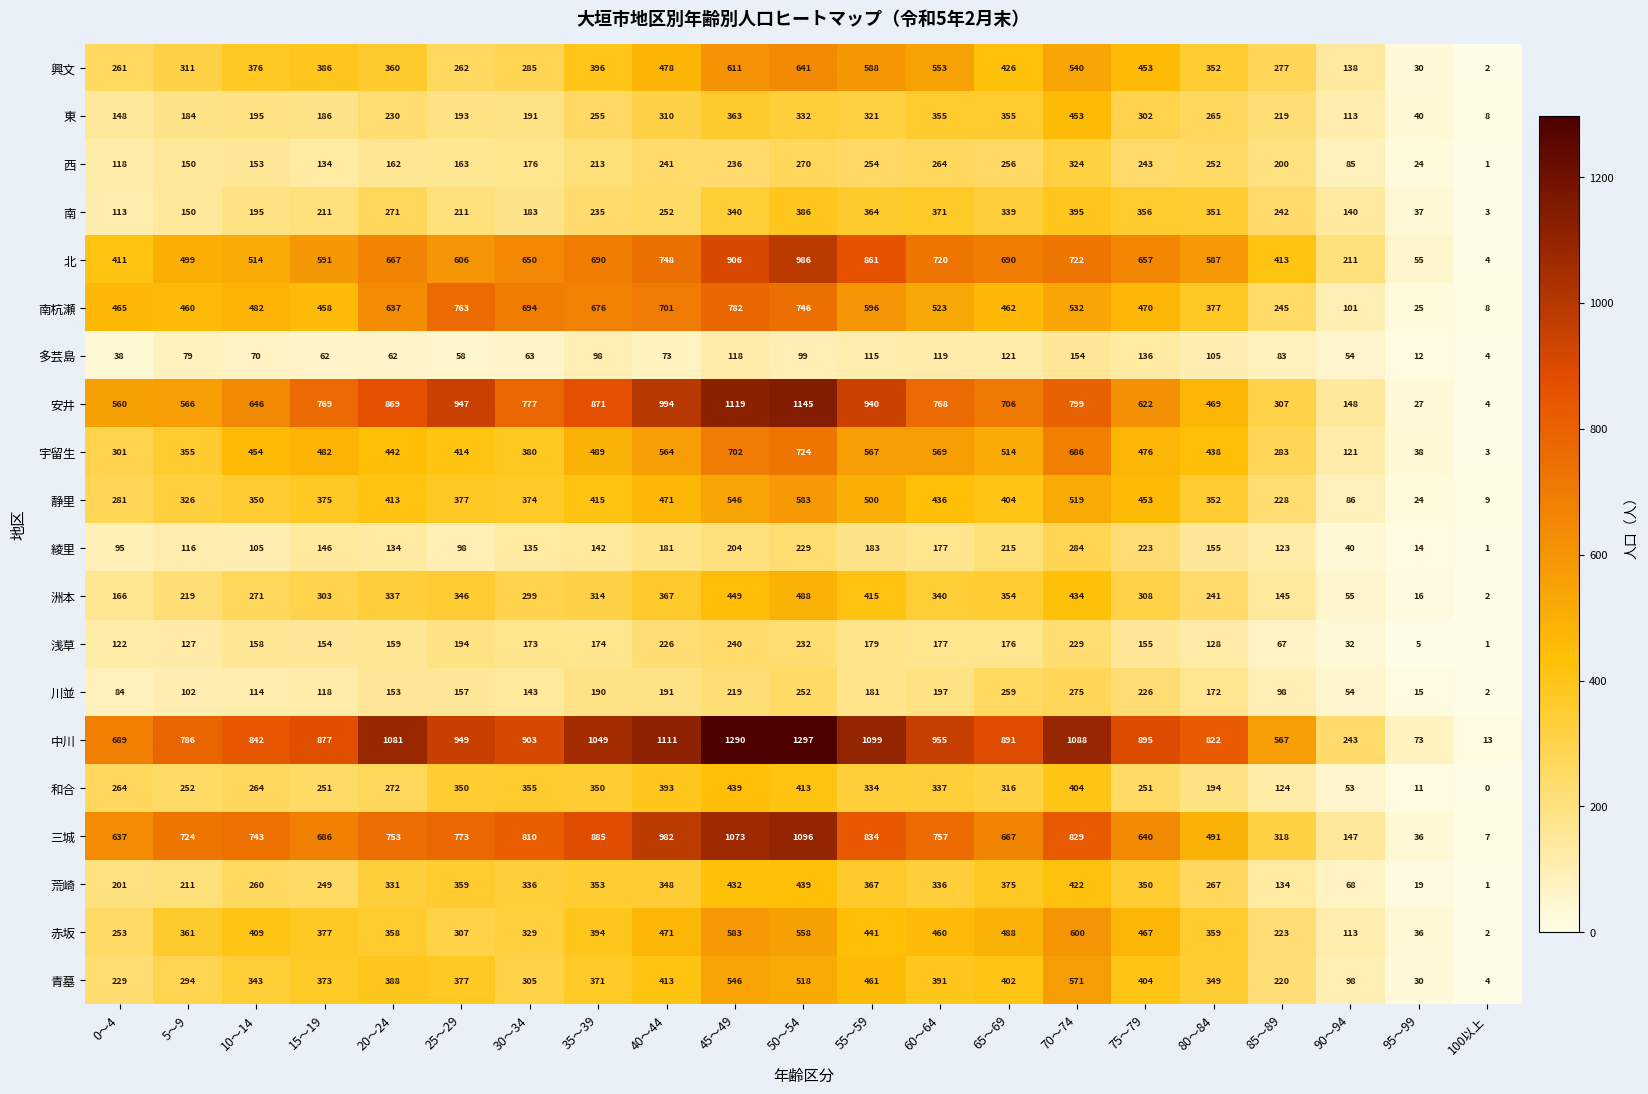

Where is 中川 nearest to the value 655?

0～4